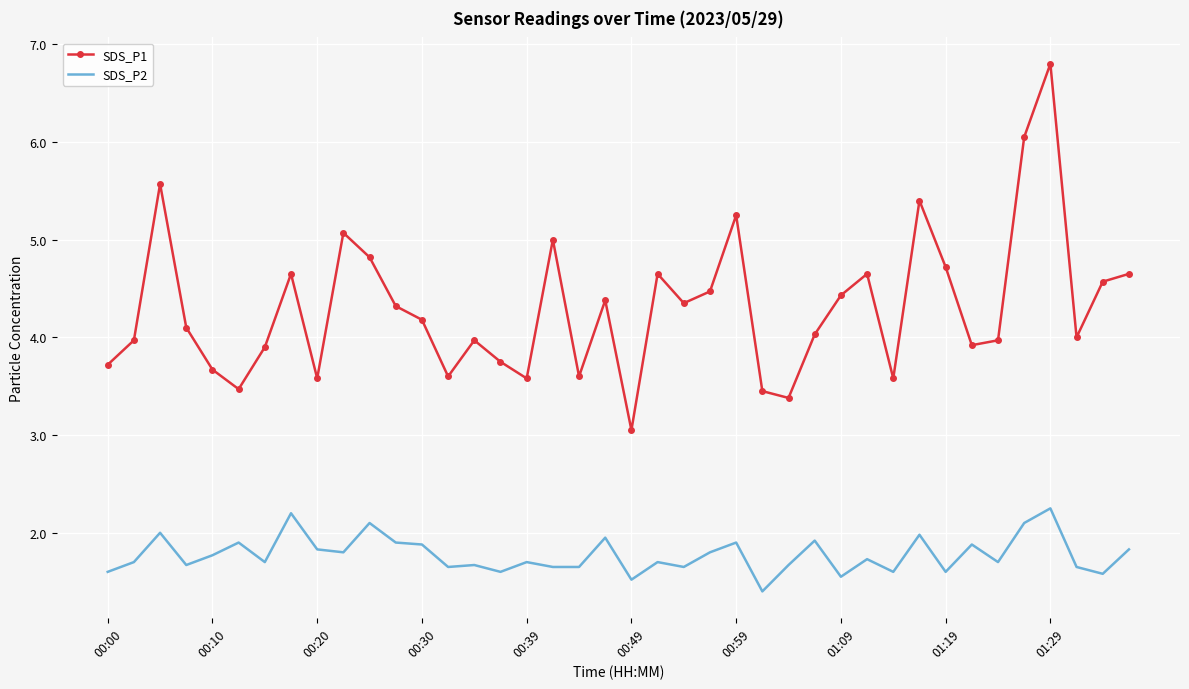

Which series has the largest total across all categories?

SDS_P1